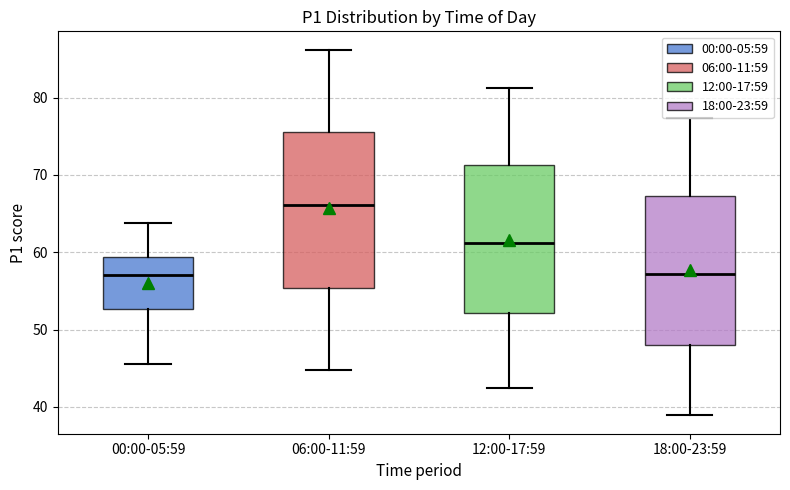

Reading left to right, transcribe this box plot: for each box, give where its median line is, the range the box spans, and where its two whiskers end, as read against the y-axis. The values are not printed on the chart, so give them approximately, as read against the axis.

00:00-05:59: median 57, box 53 to 59, whiskers 46 to 64
06:00-11:59: median 66, box 55 to 76, whiskers 45 to 86
12:00-17:59: median 61, box 52 to 71, whiskers 43 to 81
18:00-23:59: median 57, box 48 to 67, whiskers 39 to 77